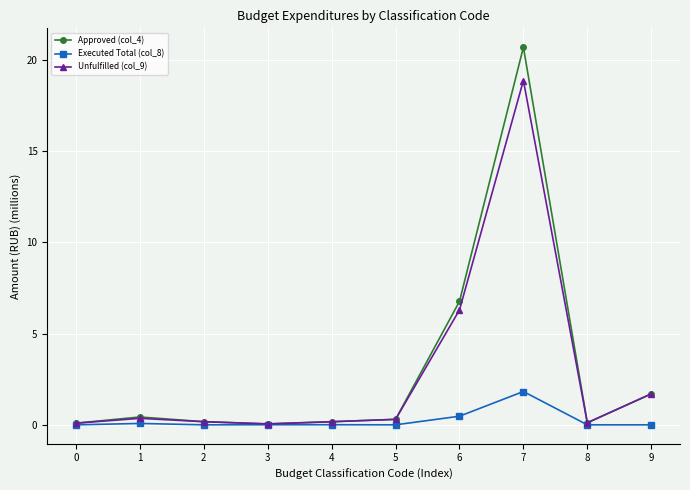

What is the total value across all series at 6?

13.5